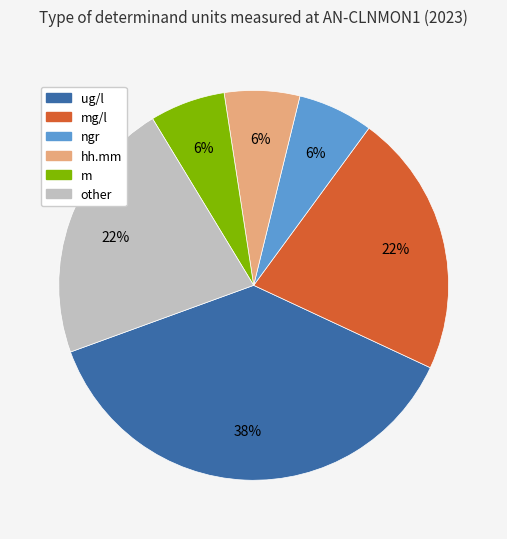

To the nearest percent, what is the average slice percentage?

17%